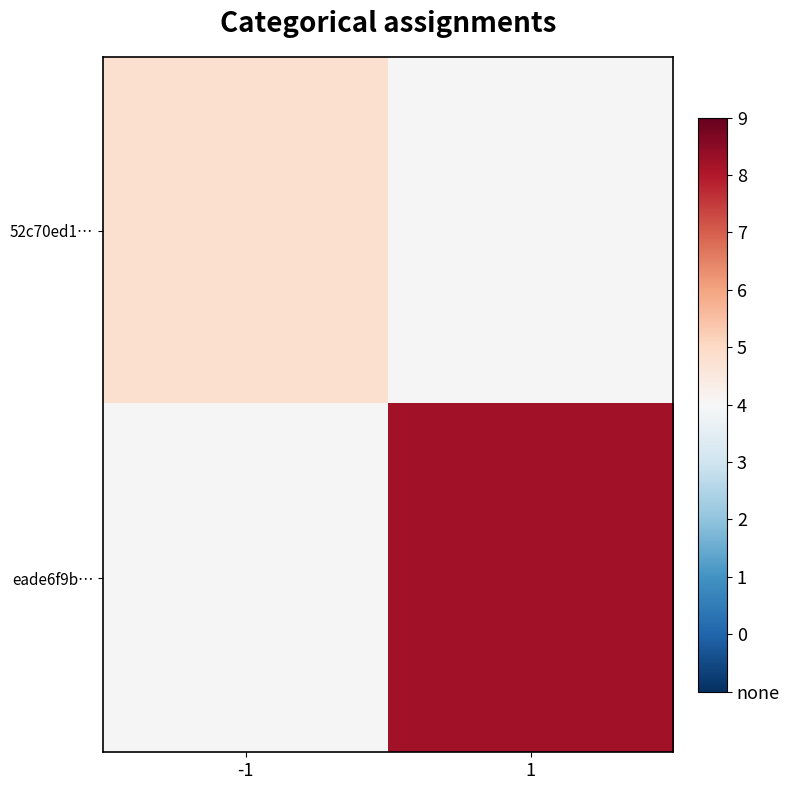

At 1, list the series in order from smallest to largest.

52c70ed1…, eade6f9b…